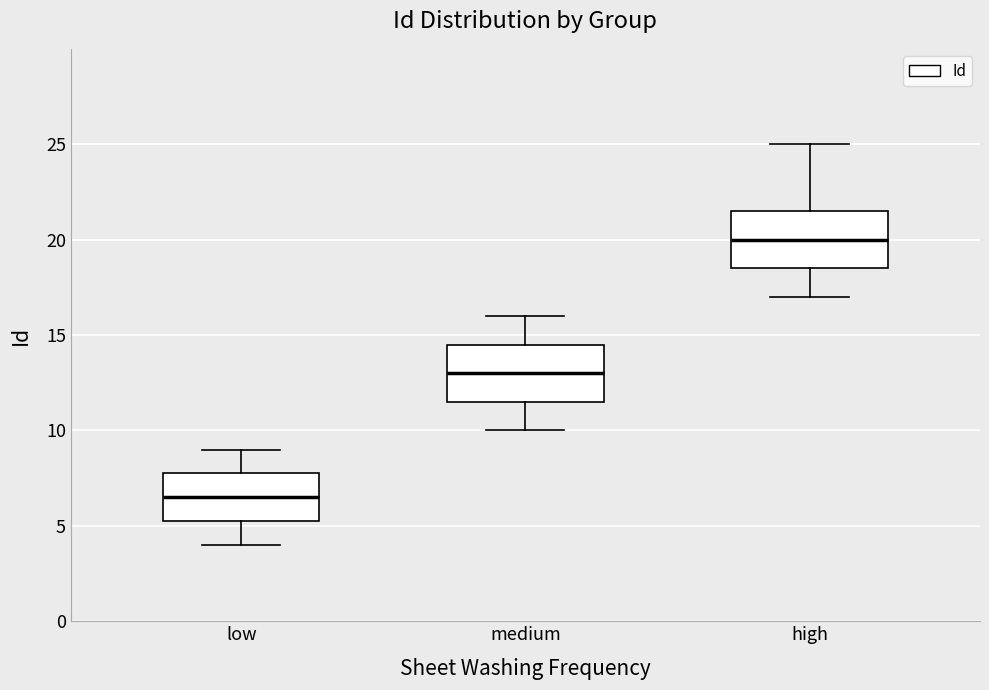

Reading left to right, read every box against the y-axis: the position of its median line, the range the box covers, and the ends of its whiskers. The values are not printed on the chart, so give them approximately, as read against the axis.

low: median 6.5, box 5.5 to 8.0, whiskers 4.0 to 9.0
medium: median 13.0, box 11.5 to 14.5, whiskers 10.0 to 16.0
high: median 20.0, box 18.5 to 21.5, whiskers 17.0 to 25.0